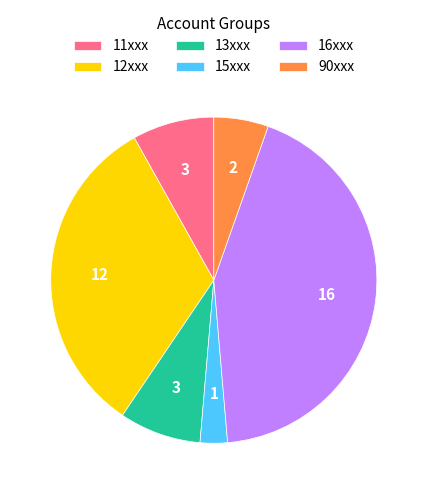

Do 15xxx and 11xxx together represent more than half of the pie?

No